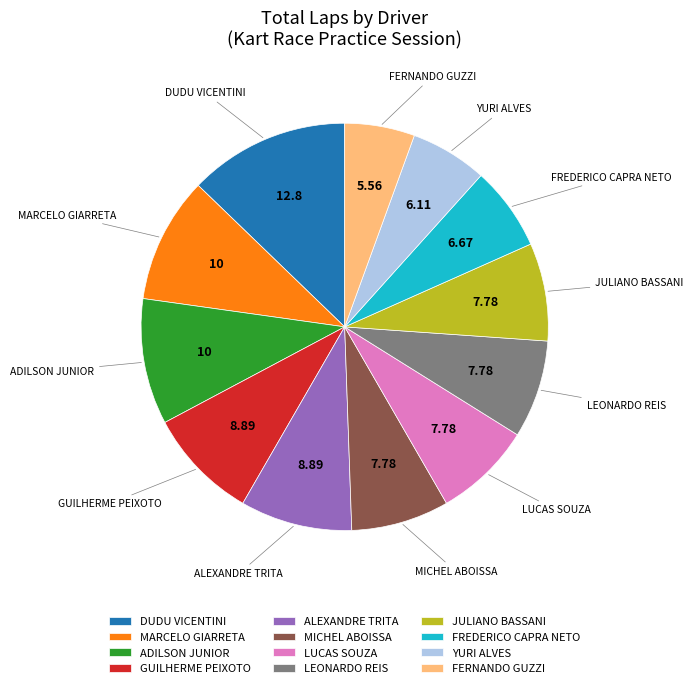

Combined, do LUCAS SOUZA and YURI ALVES account for over 50%?

No